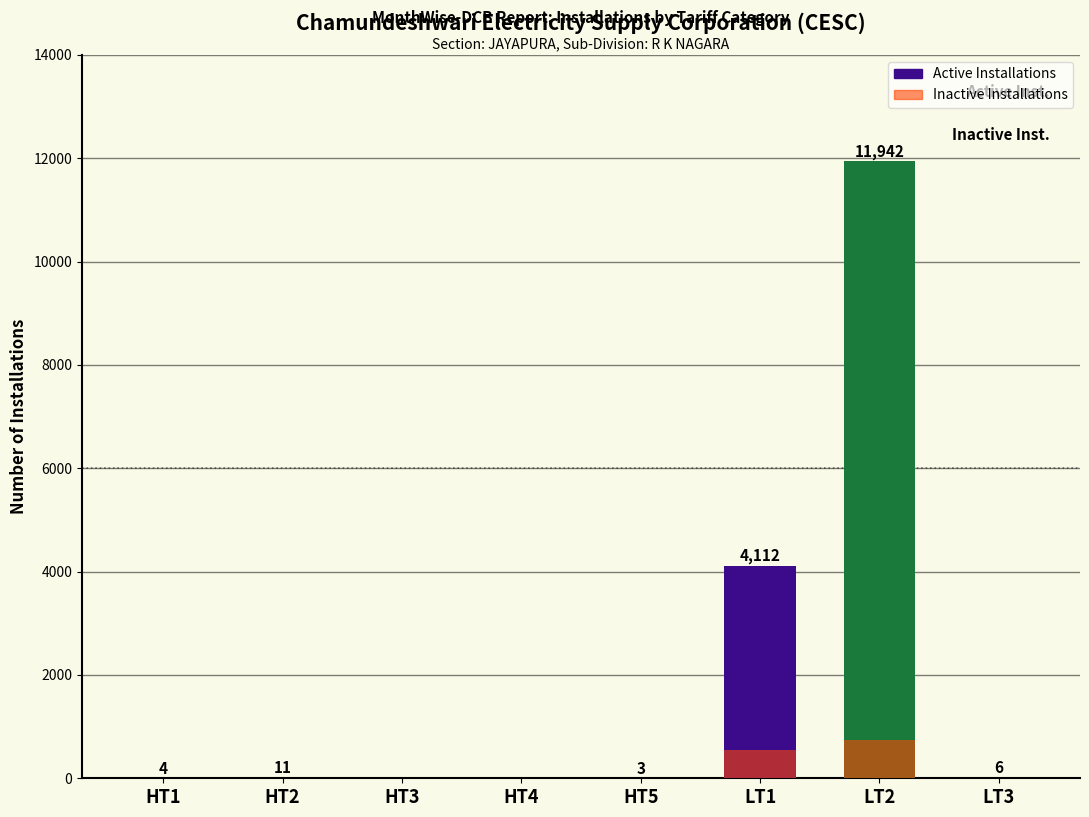

What is the change in value from HT5 to LT2?

+11939